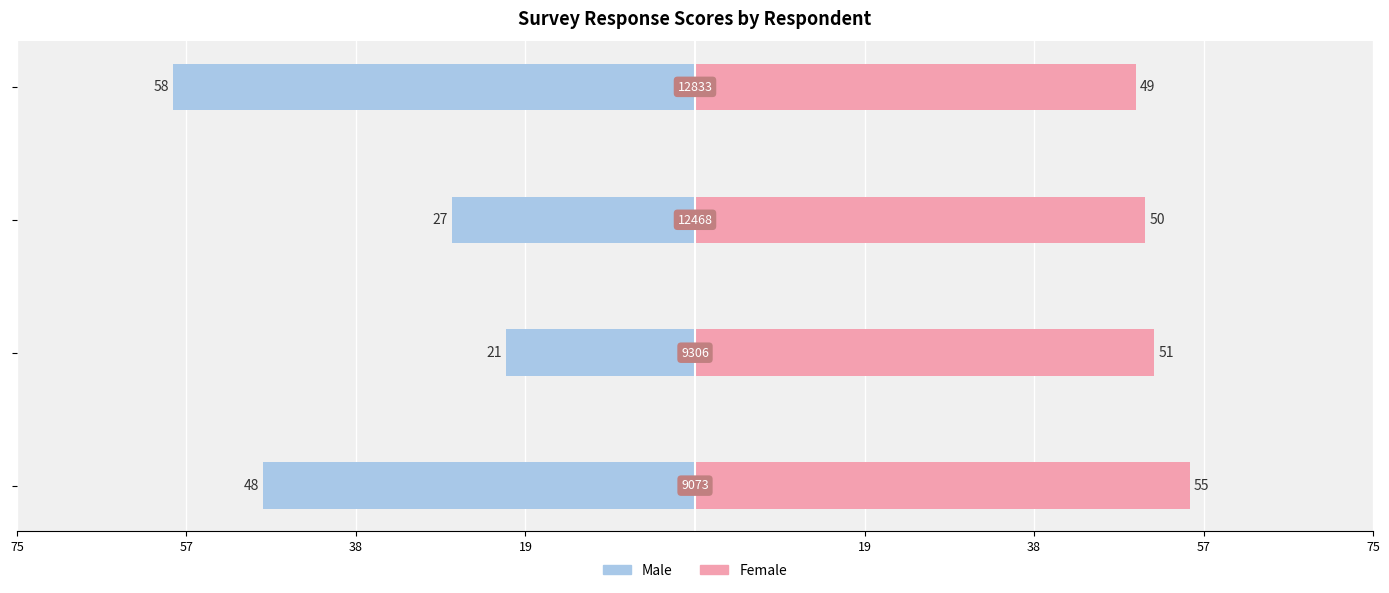

How many data points in Male are above -27?

1